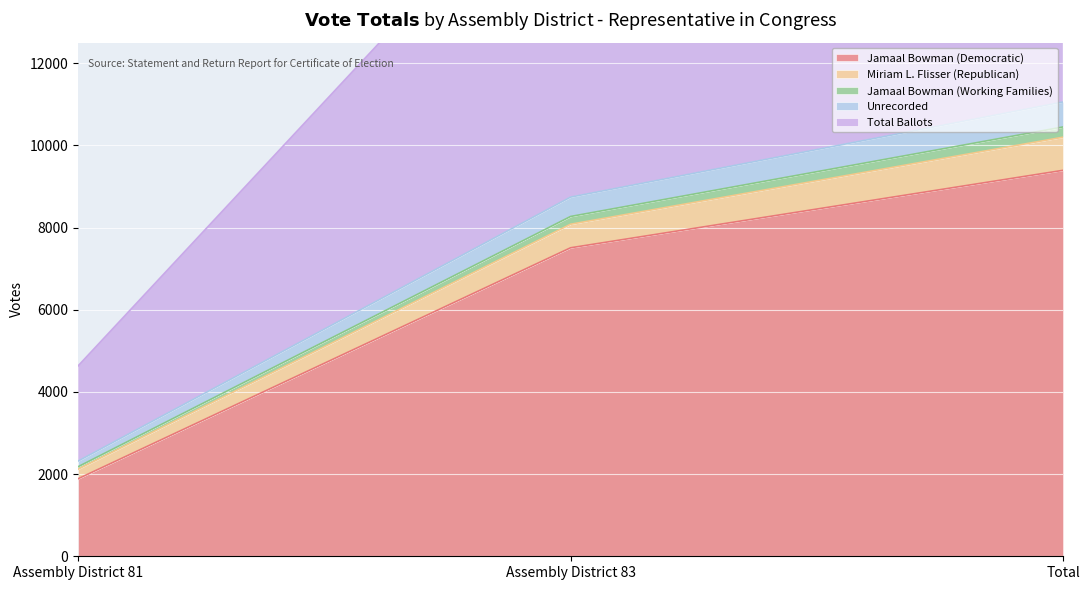

At which label does Total Ballots first exceed 8081?

Total